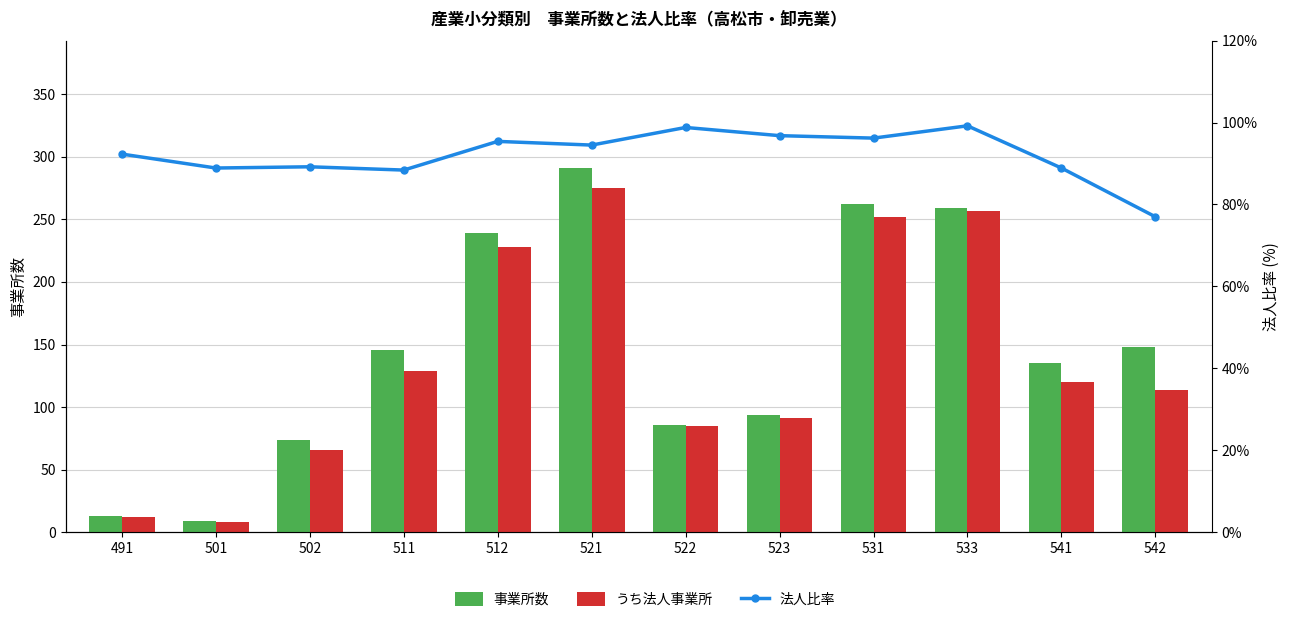

Which series has the largest range (max minus min)?

事業所数